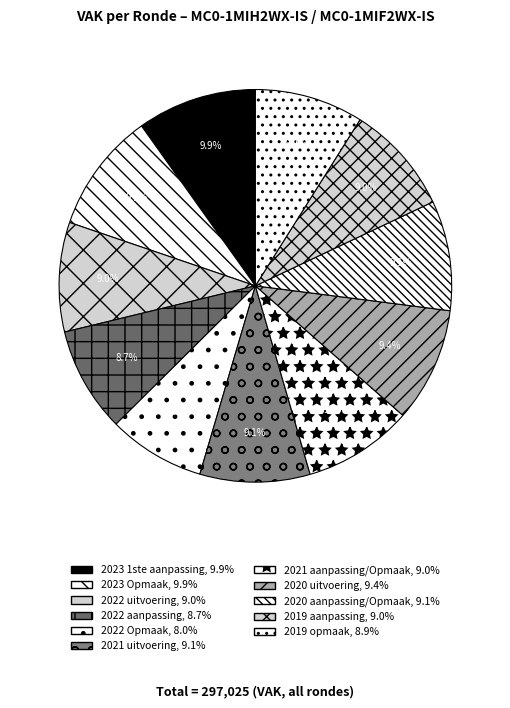

What percentage is the 2022 Opmaak slice, to the nearest percent?

8%